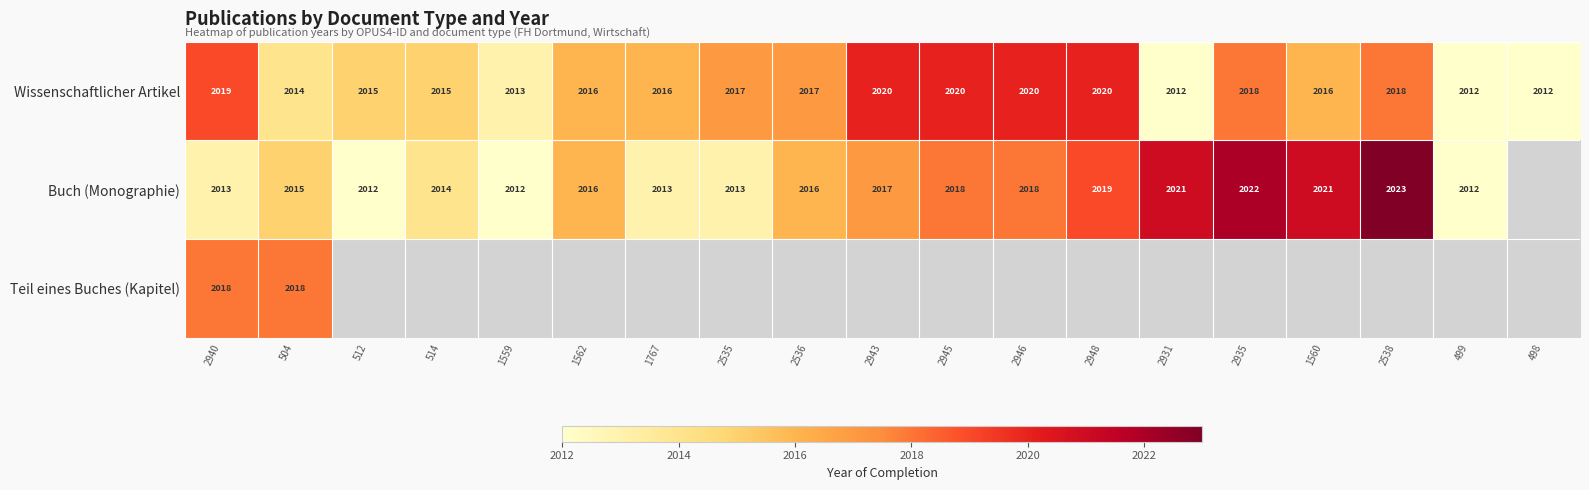

What is the sum of the Buch (Monographie) values at 2948 and 2538?

4042